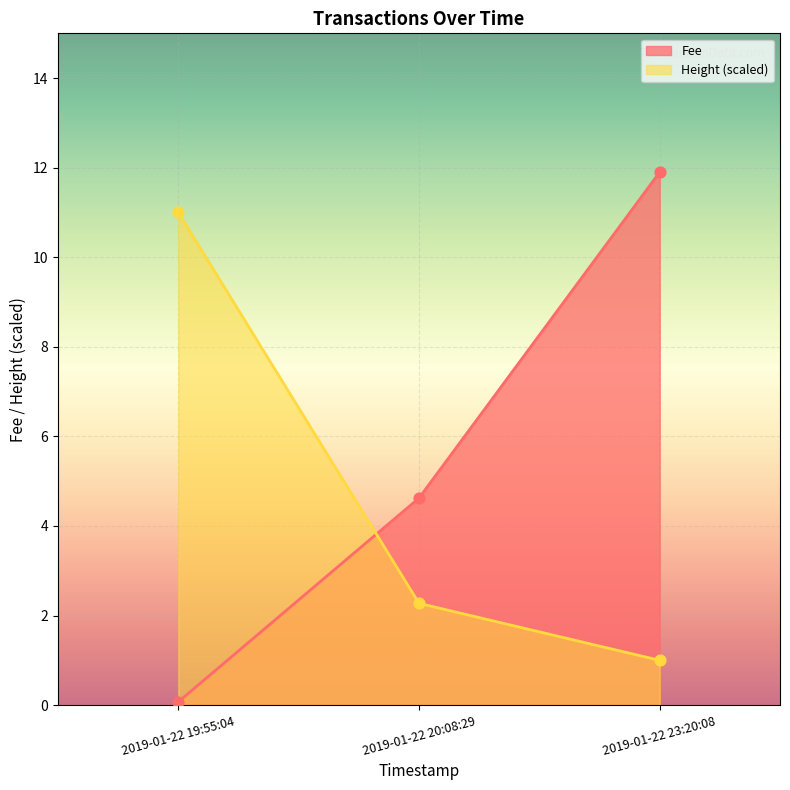

What is the total value across all series at 2019-01-22 20:08:29?

6.9